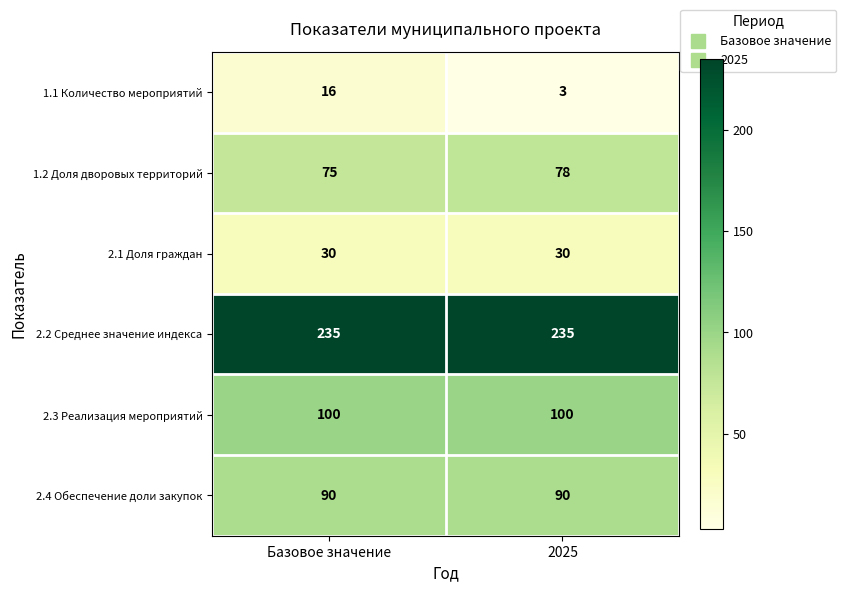

Between Базовое значение and 2025, which series saw the biggest shift?

1.1 Количество мероприятий